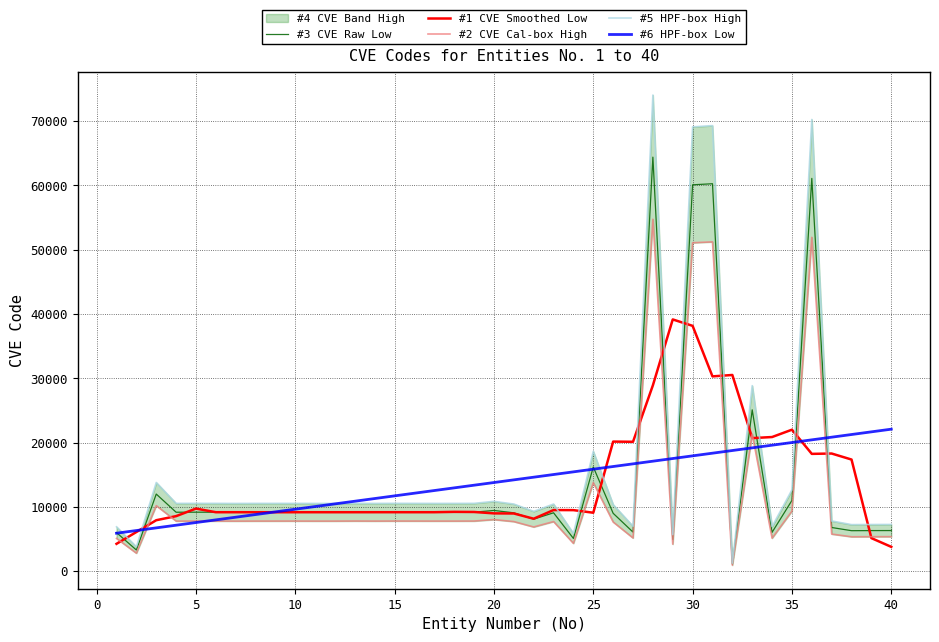

What is the minimum value for #1 CVE Smoothed Low?

3790.0